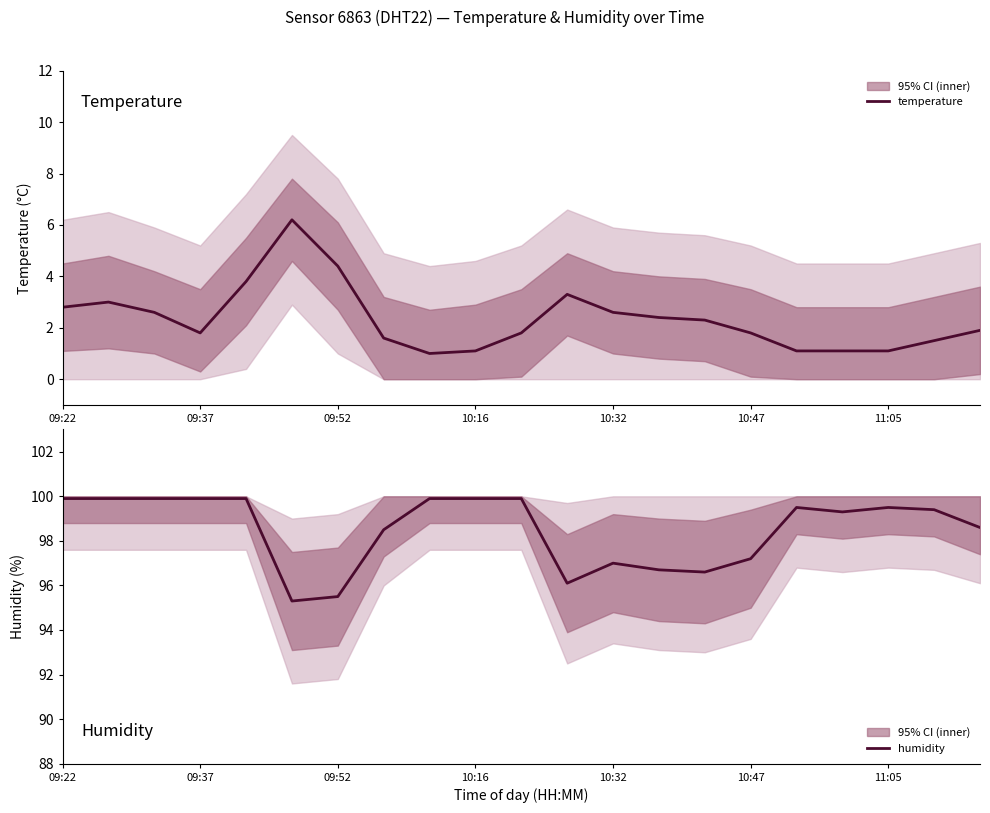

True or false: humidity has a value of 66.4 at 10:47.

False